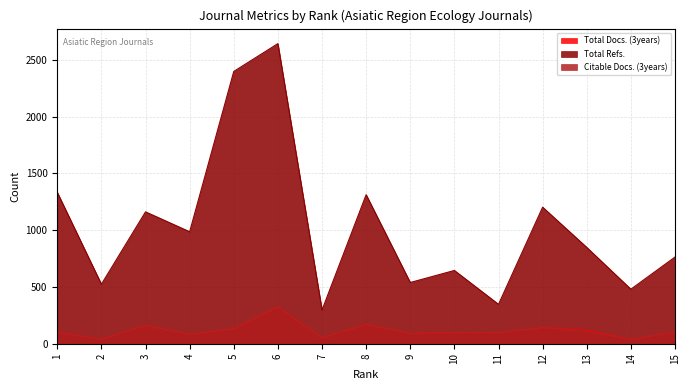

Which series has the widest spread of values?

Total Refs.